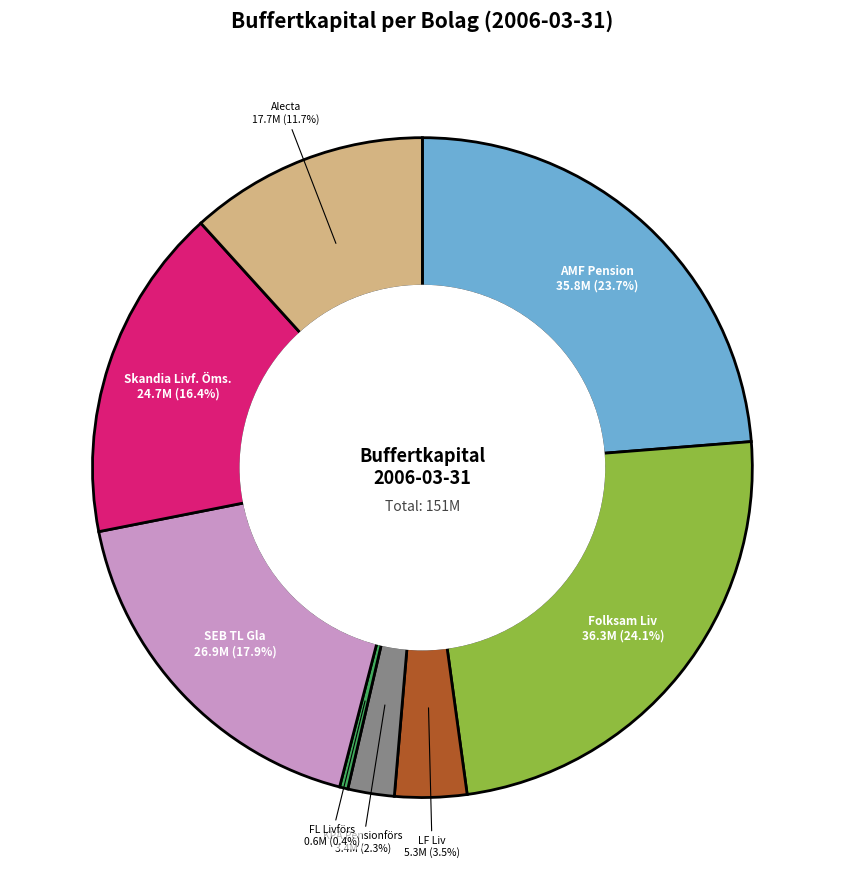

Which category has the smallest portion of the pie?

FL Livförs